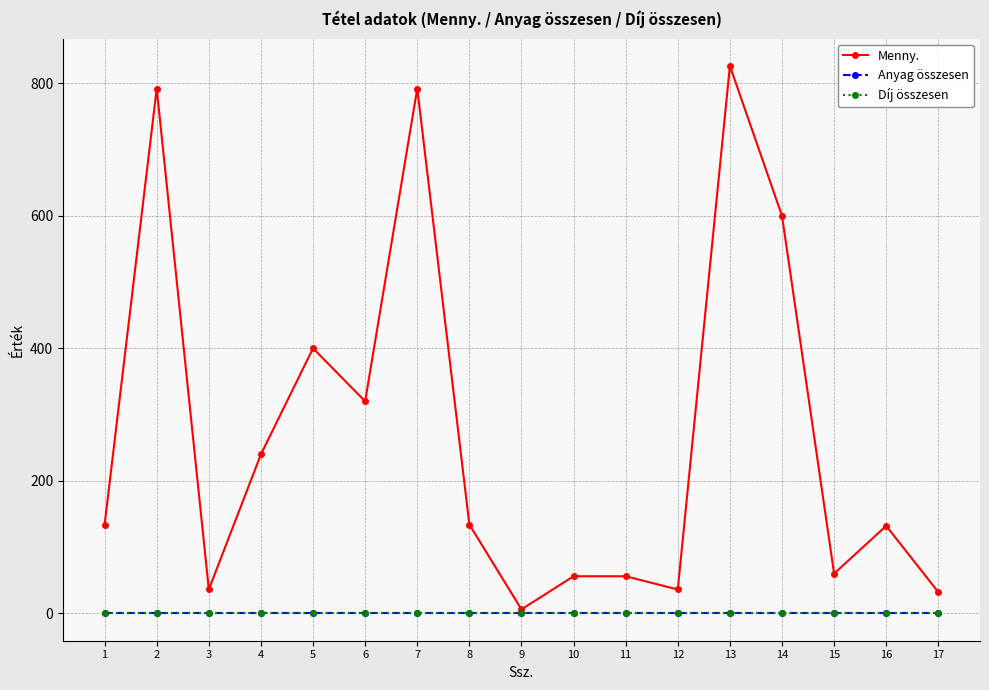

What is the difference between the highest and lowest values at 15?

60